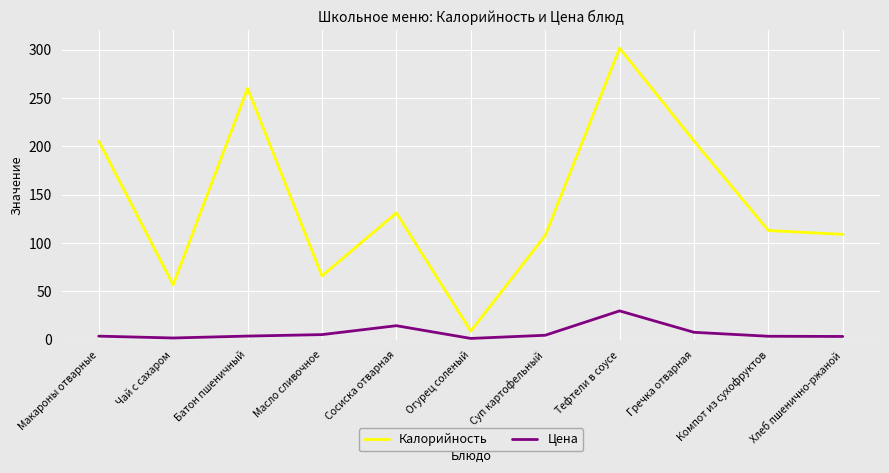

What is the difference between the second highest and minimum values in the Калорийность series?

251.0